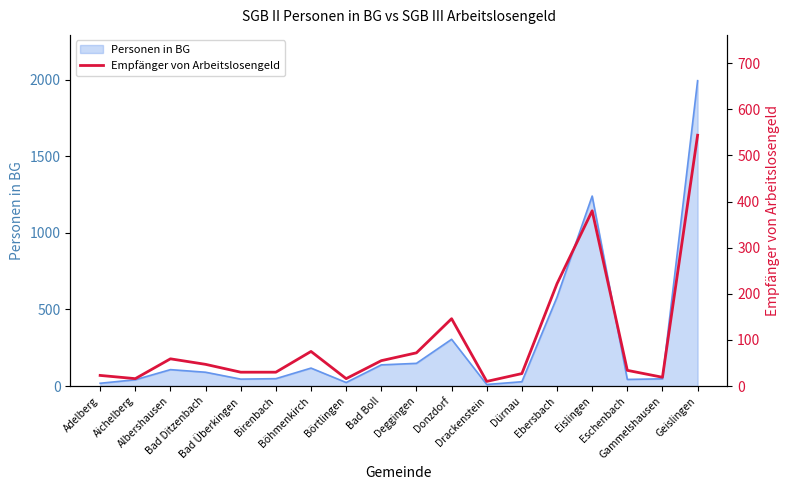

Reading left to right, extract all data points from this chart.

23	16	59	47	30	30	75	16	55	72	146	10	27	222	380	34	19	544